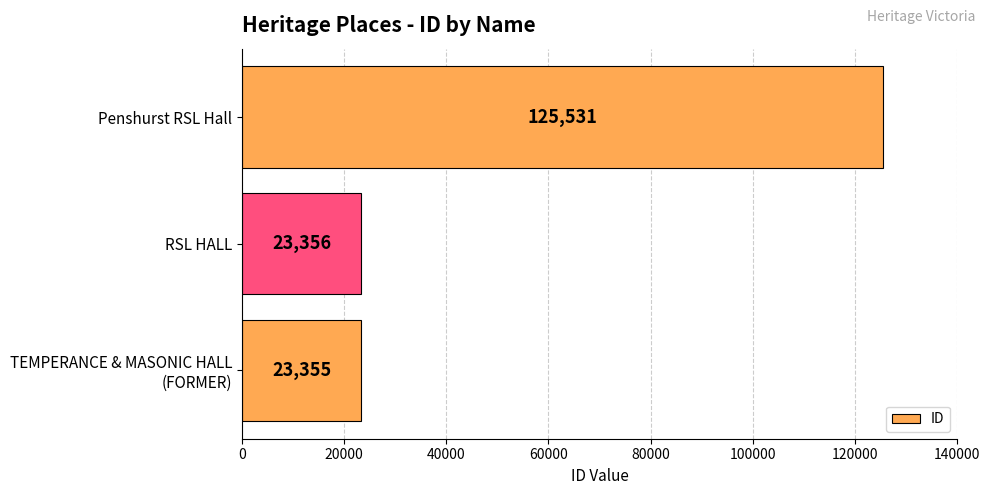

What is the sum of all values?

172242